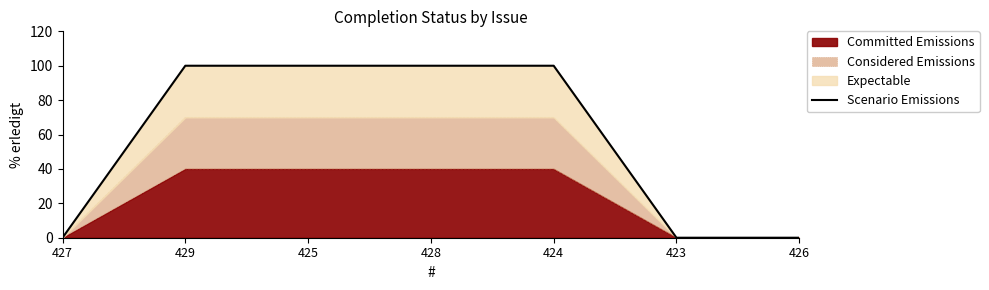

How many lines are shown in the chart?

1